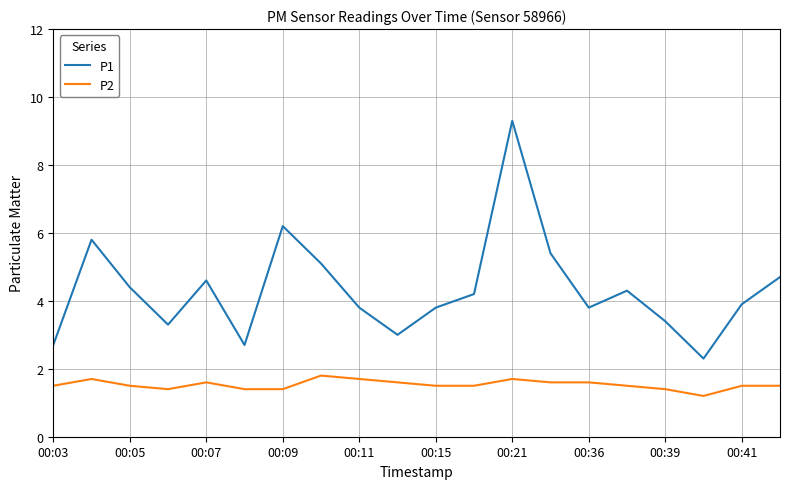

What is the highest value of the P1 series?

9.3